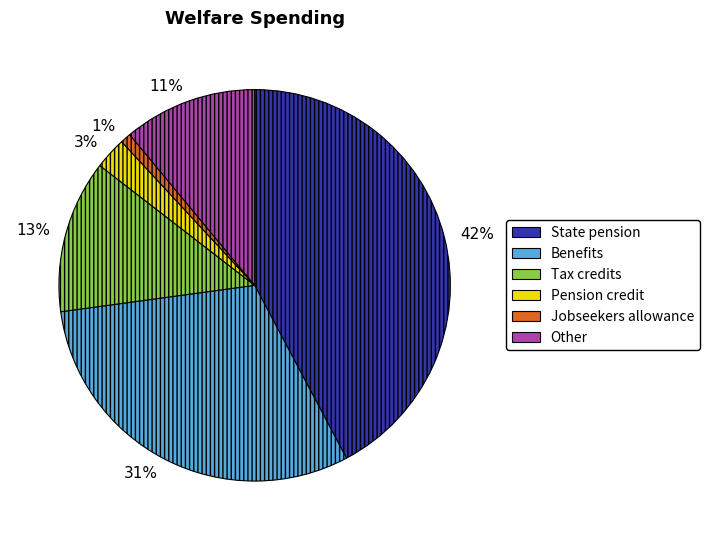

To the nearest percent, what is the average slice percentage?

17%